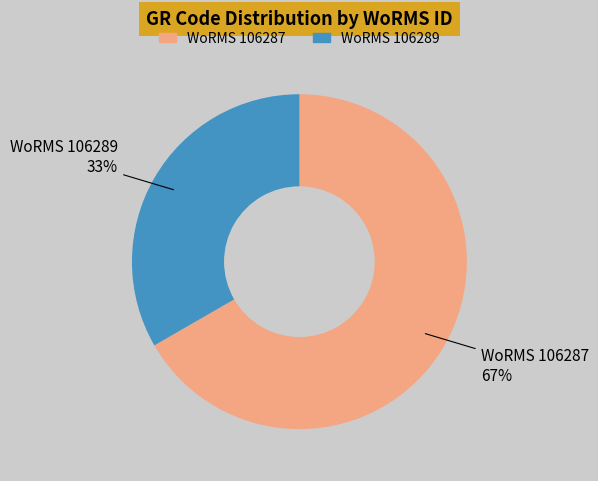

Is there a majority slice in this chart?

Yes